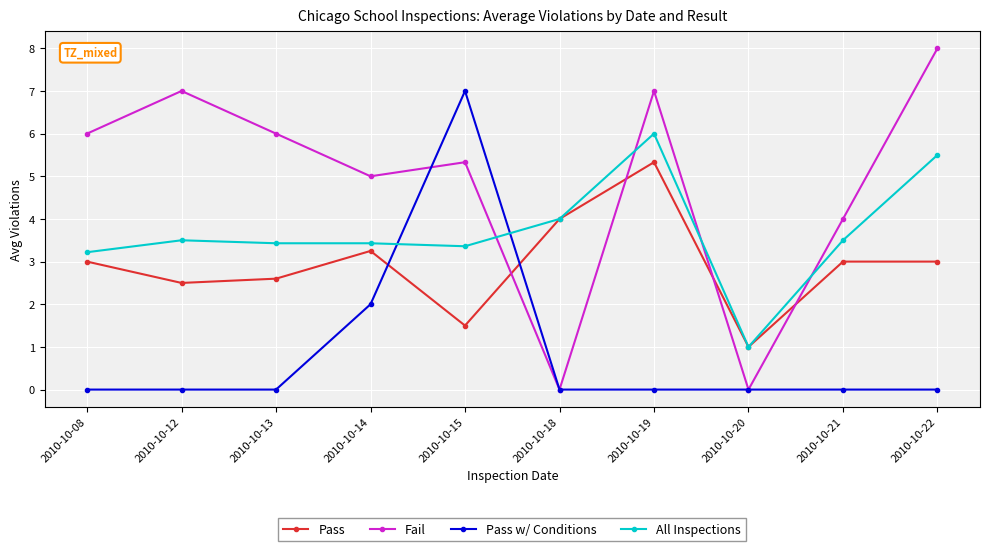

Which series has the widest spread of values?

Fail